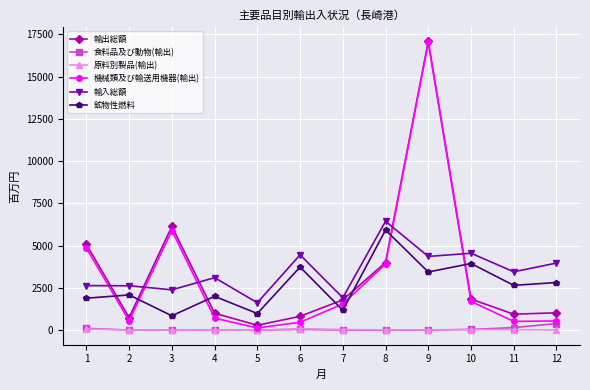

What is the sum of all 食料品及び動物(輸出) values?

819